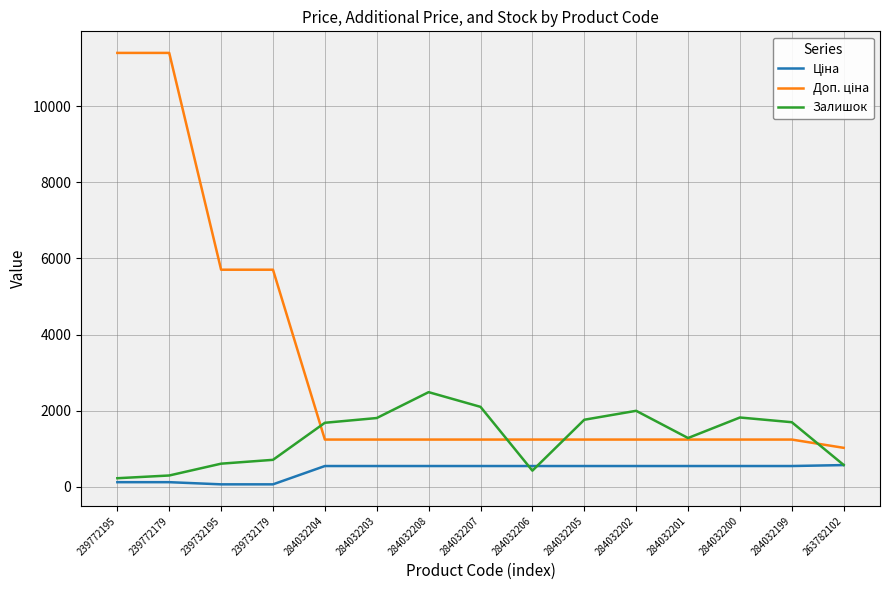

How many categories are shown in the chart?

15